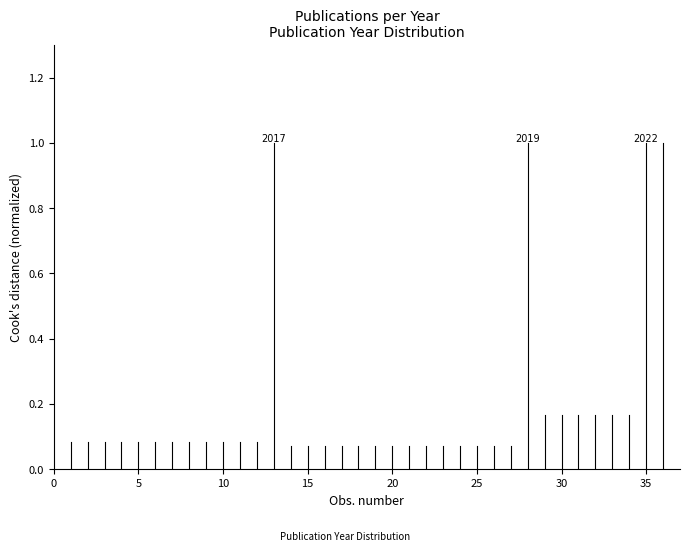

What is the difference between the values at 0 and 5?

0.1